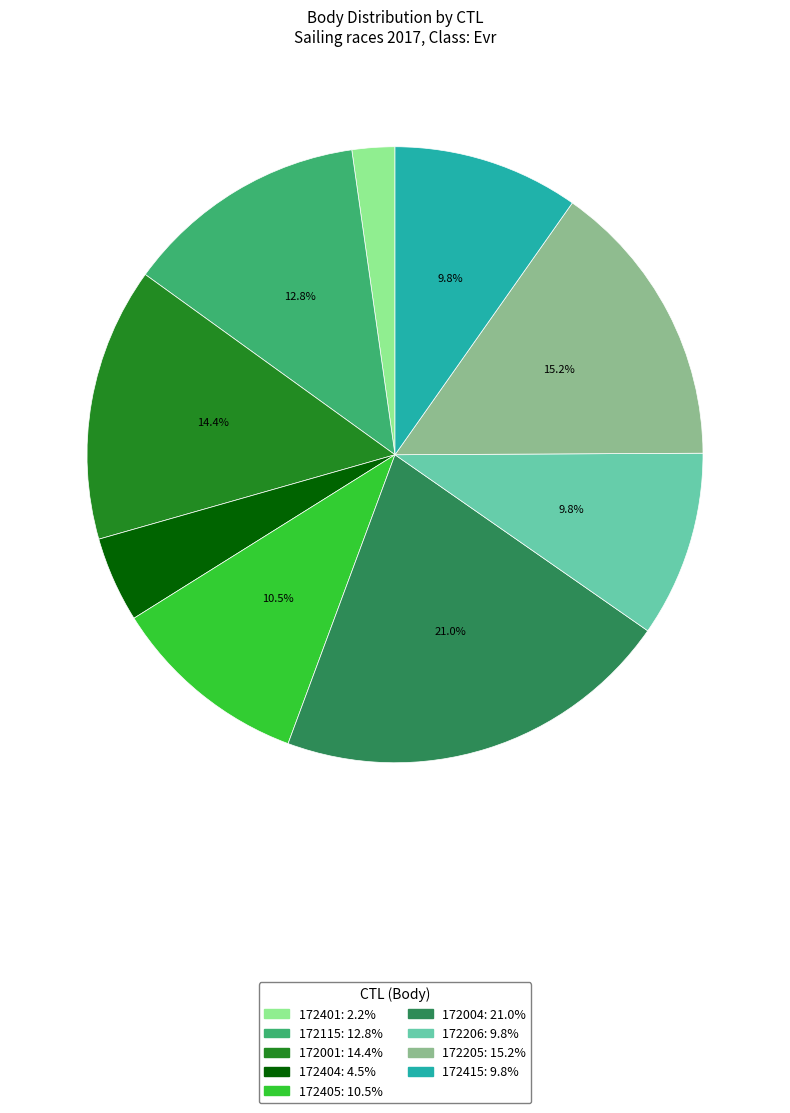

To the nearest percent, what is the average slice percentage?

11%